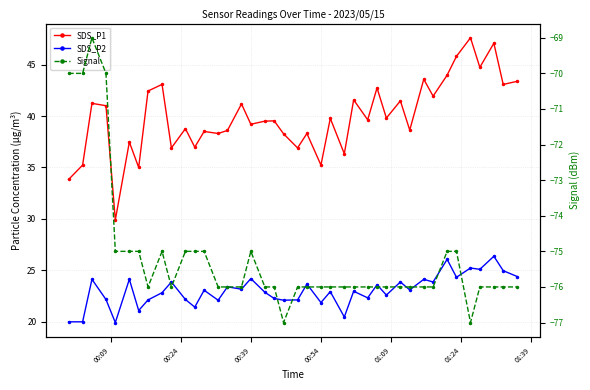

What are all the series names shown in the legend?

SDS_P1, SDS_P2, Signal